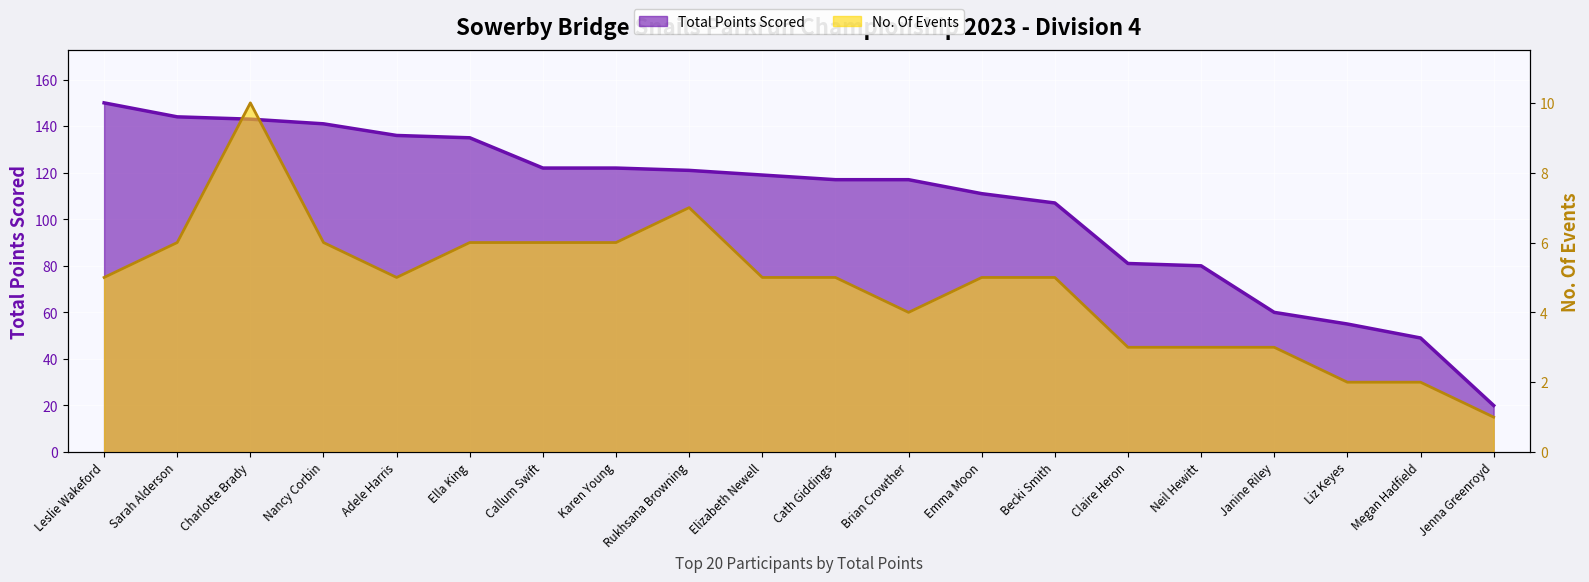

Which series has the widest spread of values?

Total Points Scored